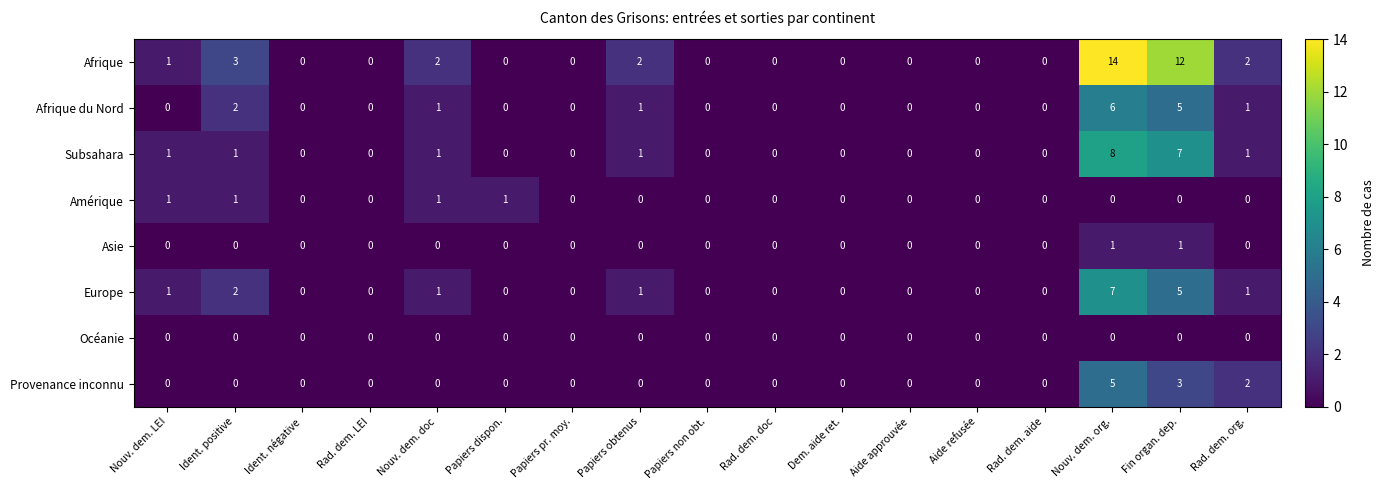

At how many categories does at least one series exceed 8?

2